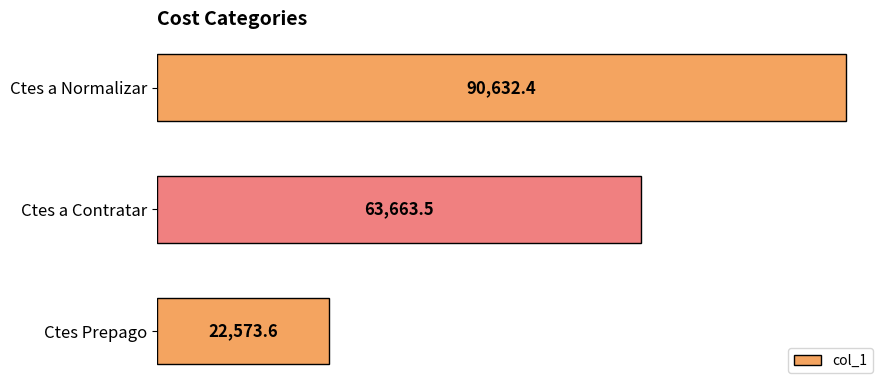

Rank the categories by value from highest to lowest.

Ctes a Normalizar, Ctes a Contratar, Ctes Prepago